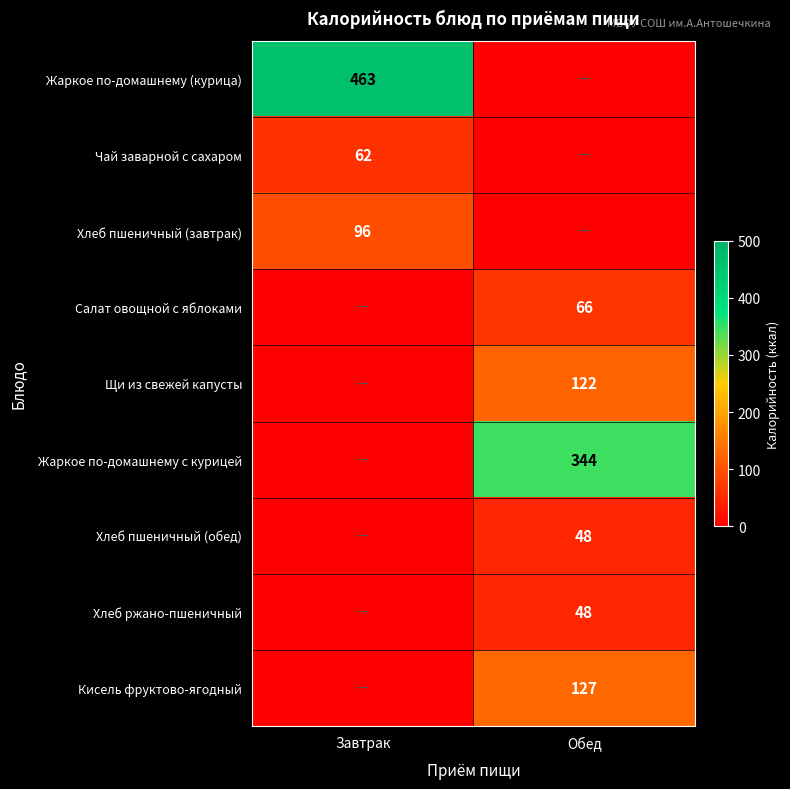

What is the total value across all series at Обед?

755